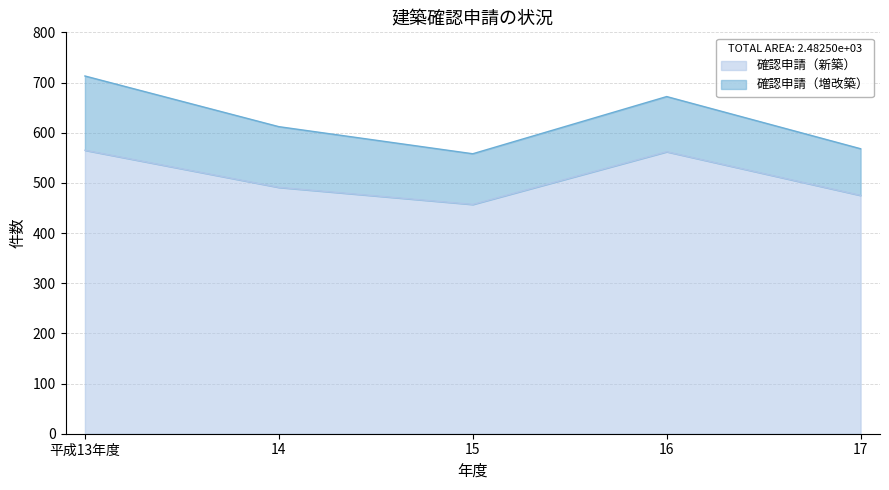

What is the minimum value shown in the chart?

457